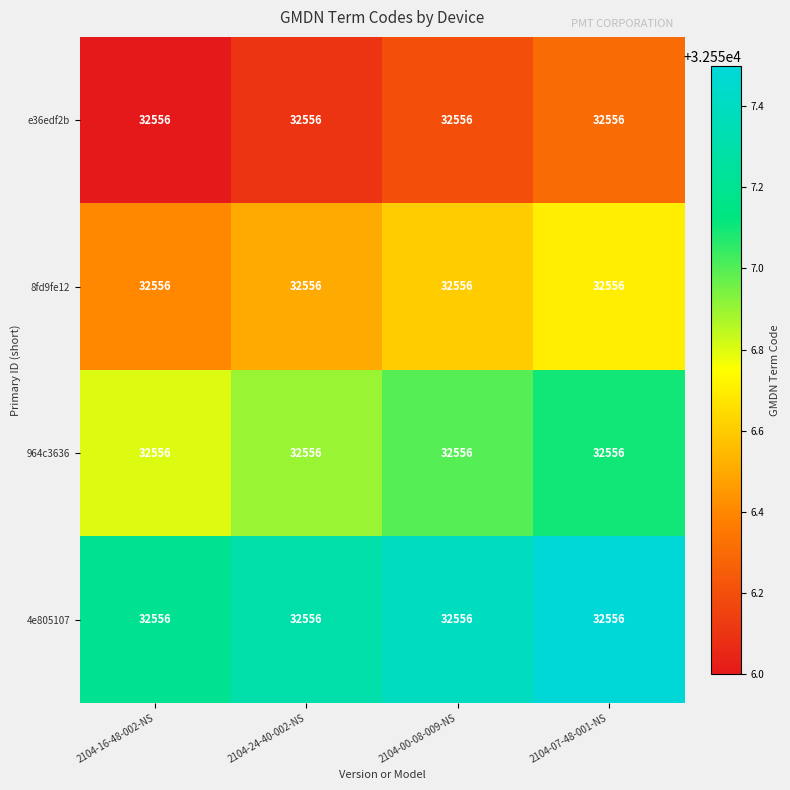

Count the 8fd9fe12 values in the range 32556 to 32557.

4